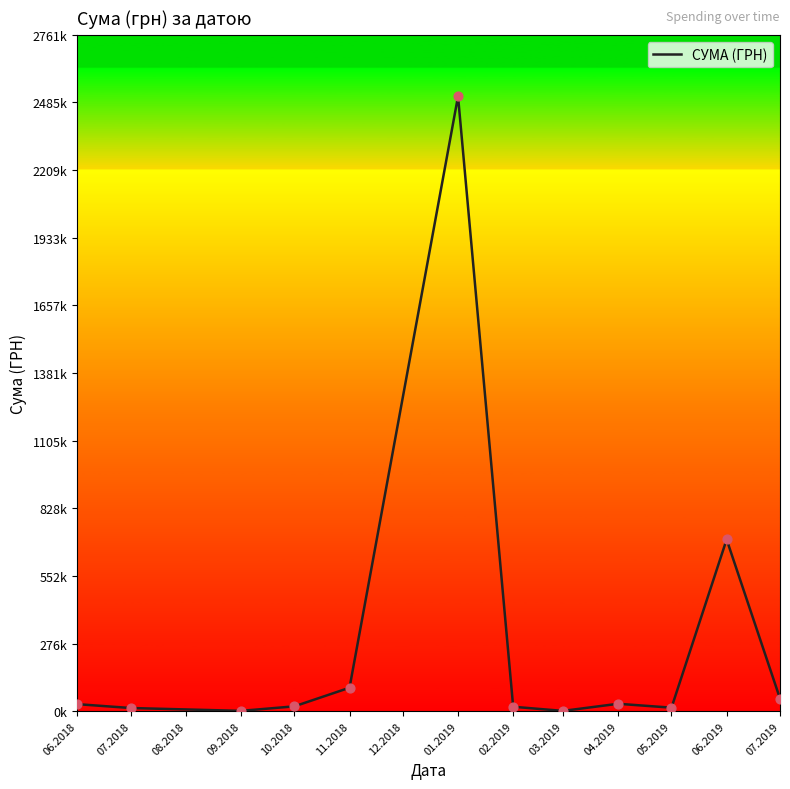

Between 02.2019 and 09.2018, which is larger?

02.2019